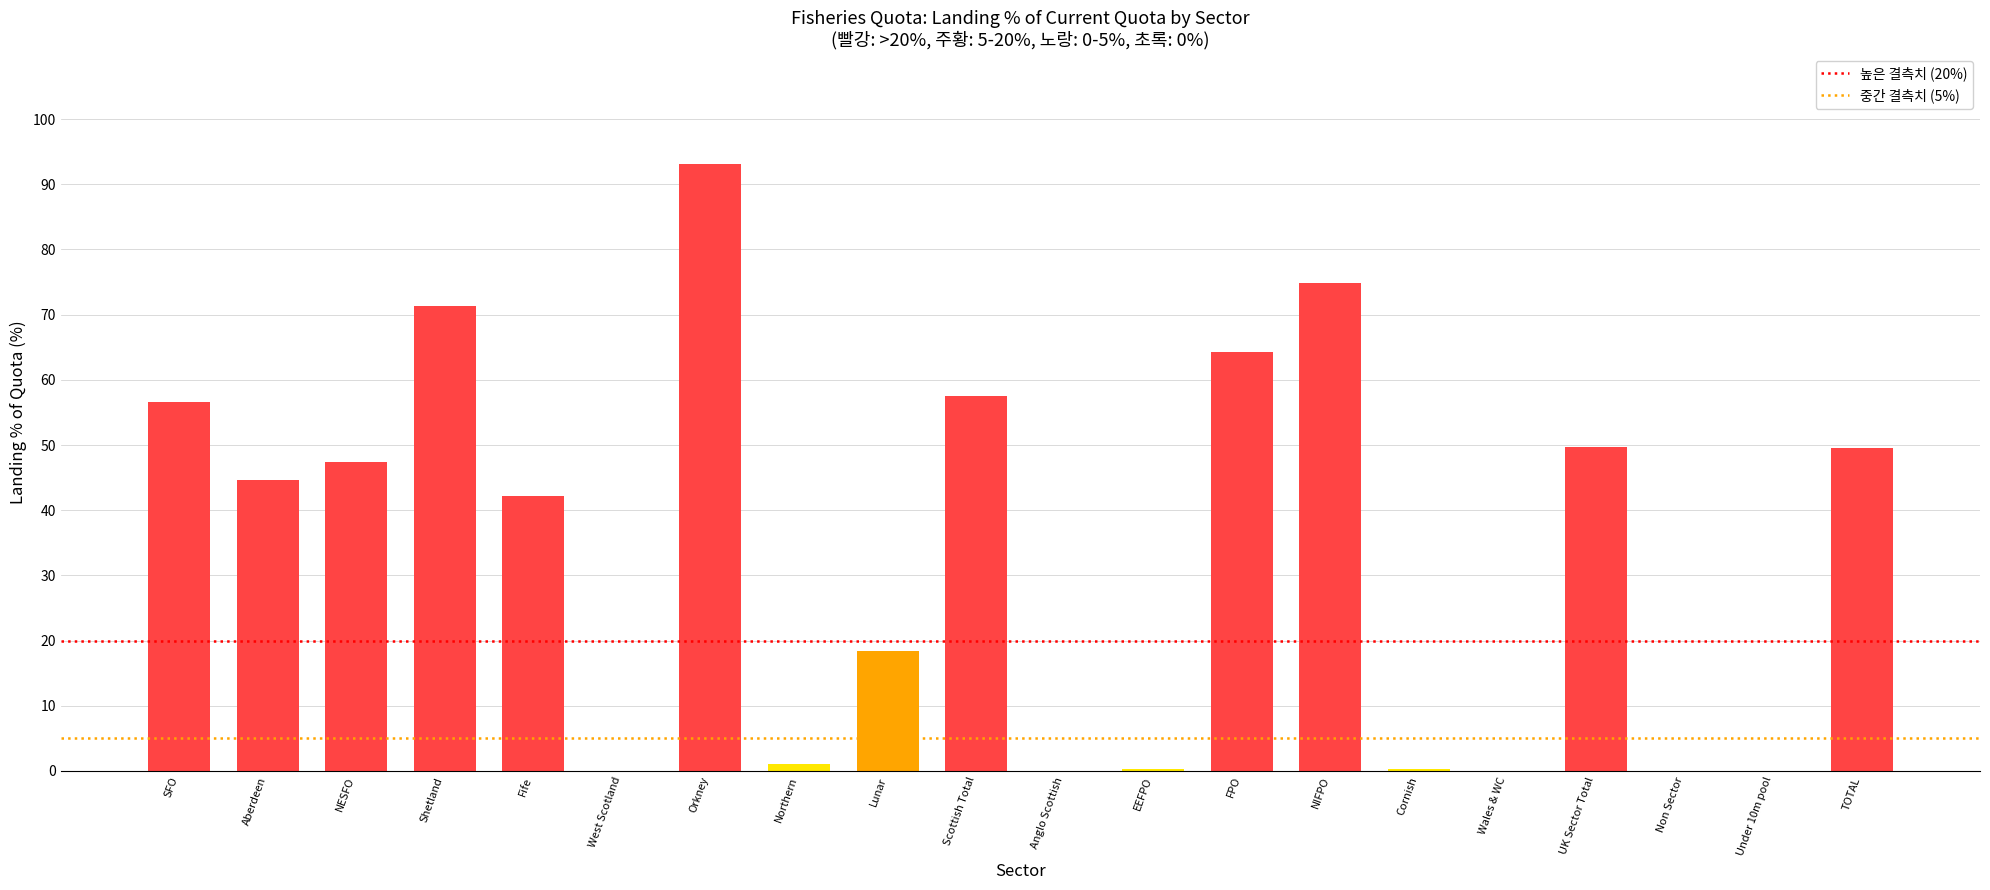

What is the sum of all values?

671.2